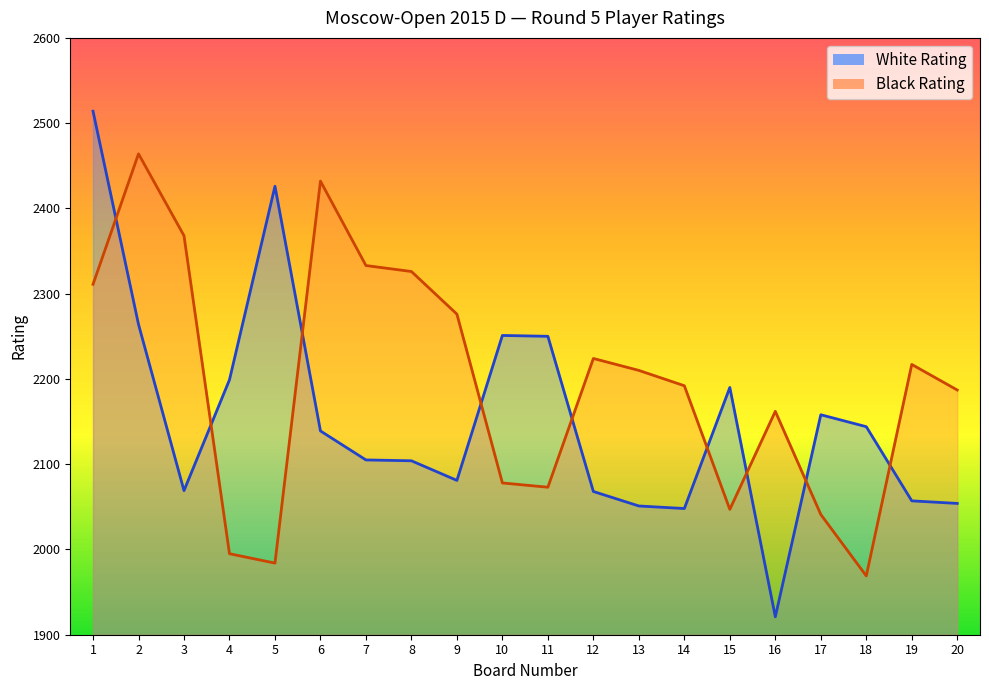

True or false: Black Rating and White Rating intersect in this chart.

True